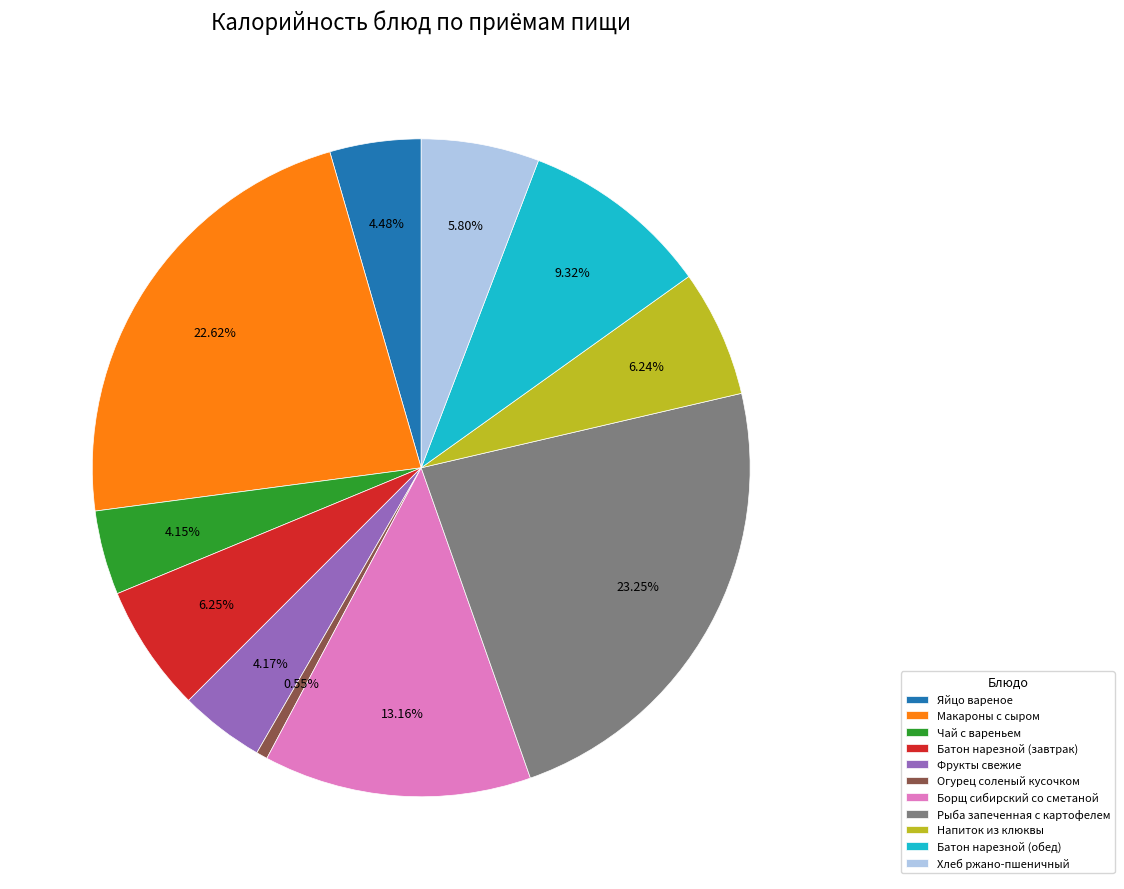

Combined, do Хлеб ржано-пшеничный and Напиток из клюквы account for over 50%?

No